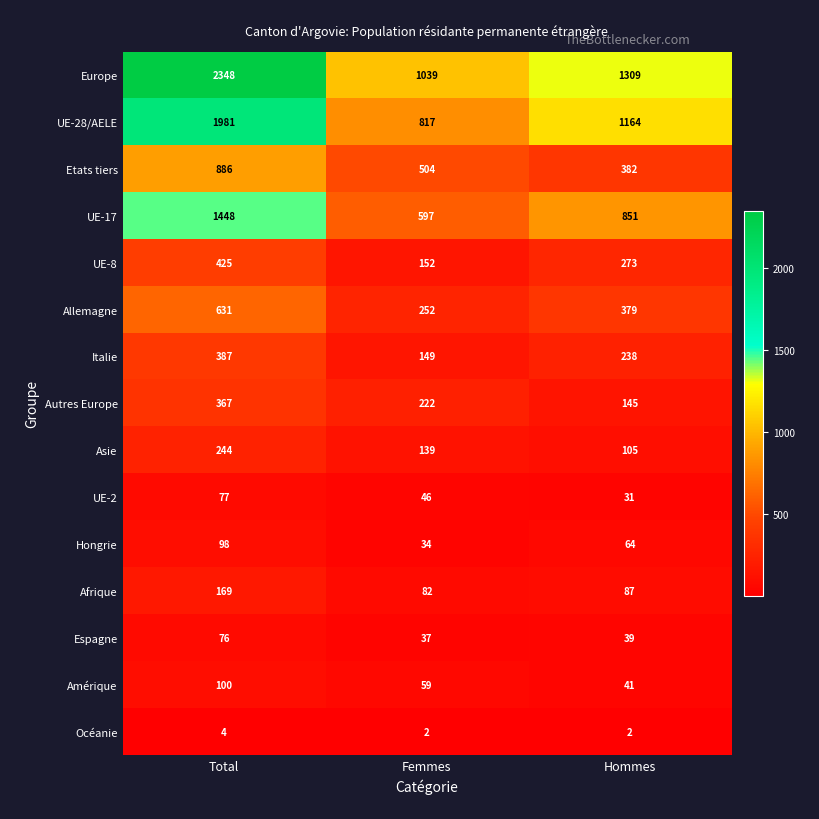

The value of Océanie at Hommes is 2. True or false?

True